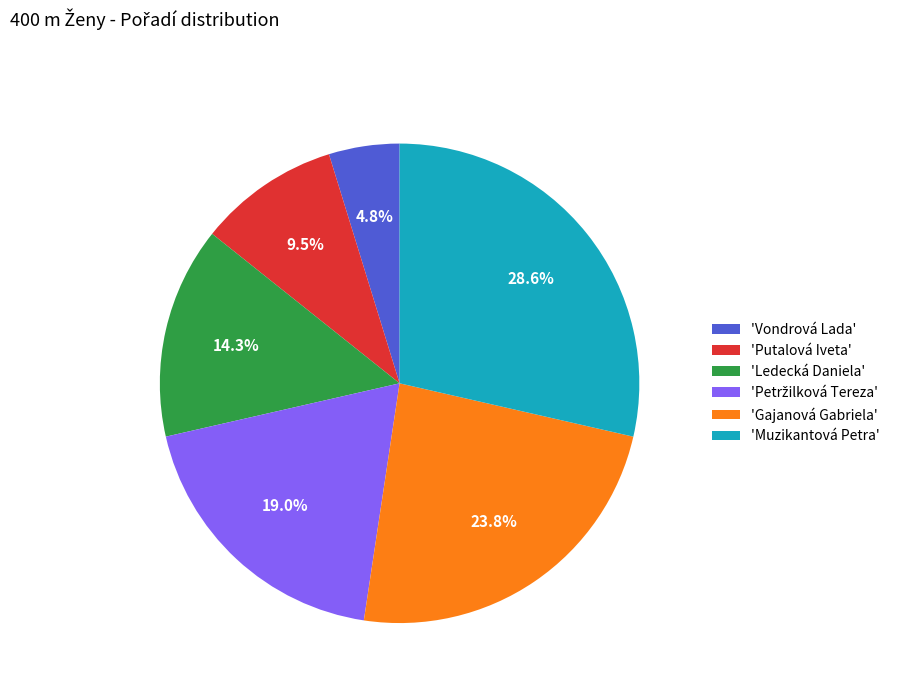

Which slice is the largest?

'Muzikantová Petra'